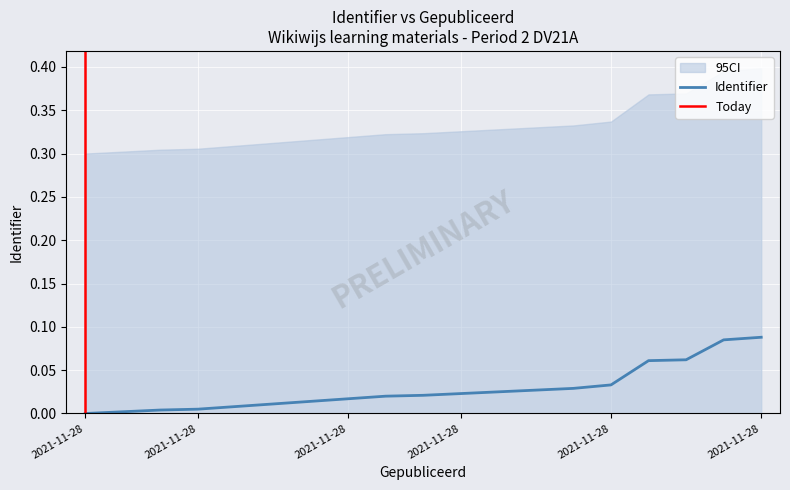

Which has a higher value, 2021-11-28 21:25:01 or 2021-11-28 21:25:01?

2021-11-28 21:25:01